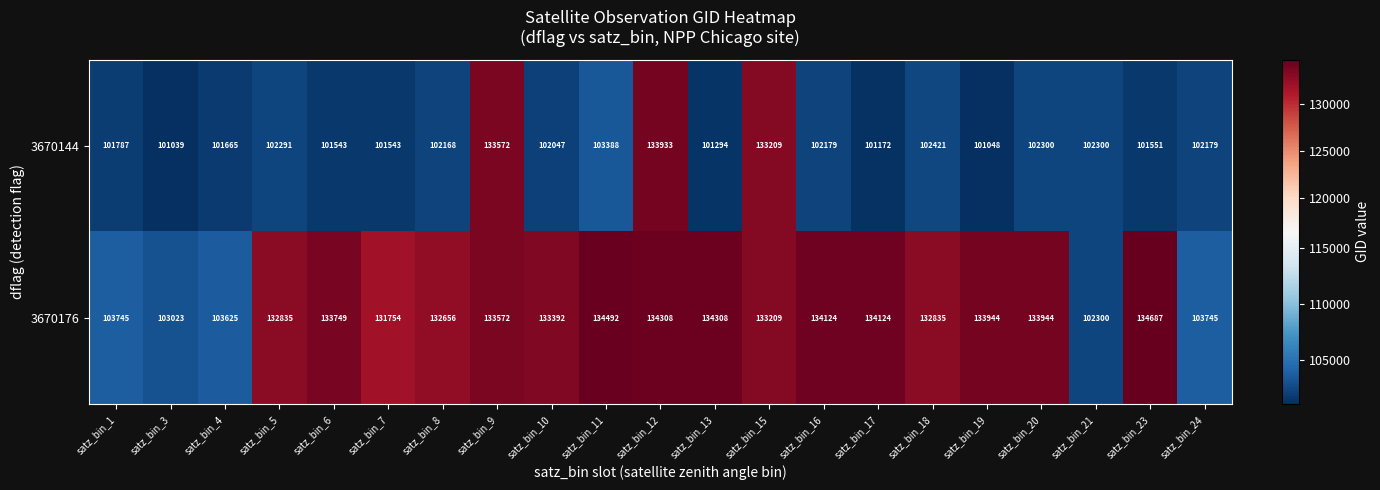

What is the approximate value of 3670176 at satz_bin_7, to the nearest 50?

131750